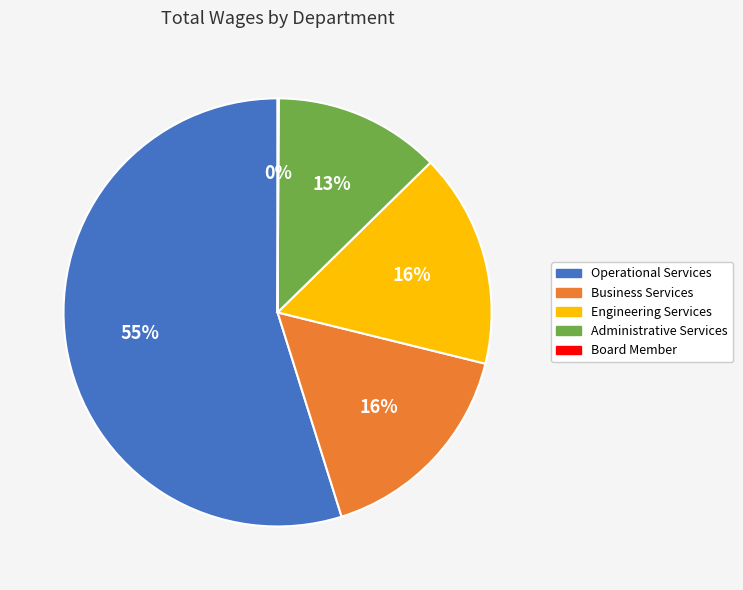

Is the sum of Administrative Services and Operational Services greater than half?

Yes